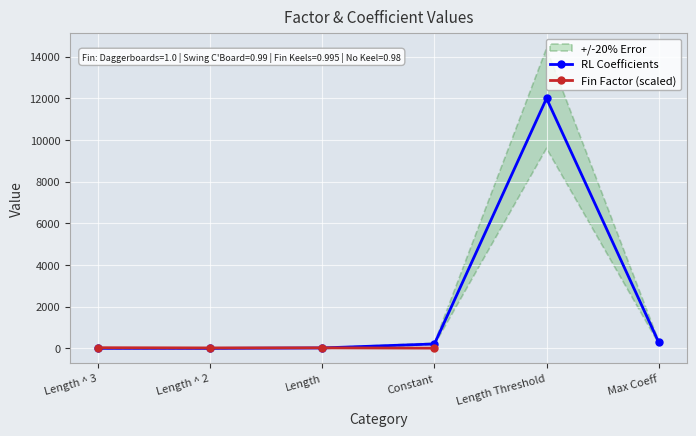

What is the sum of the values at Length Threshold and Constant?

12210.5